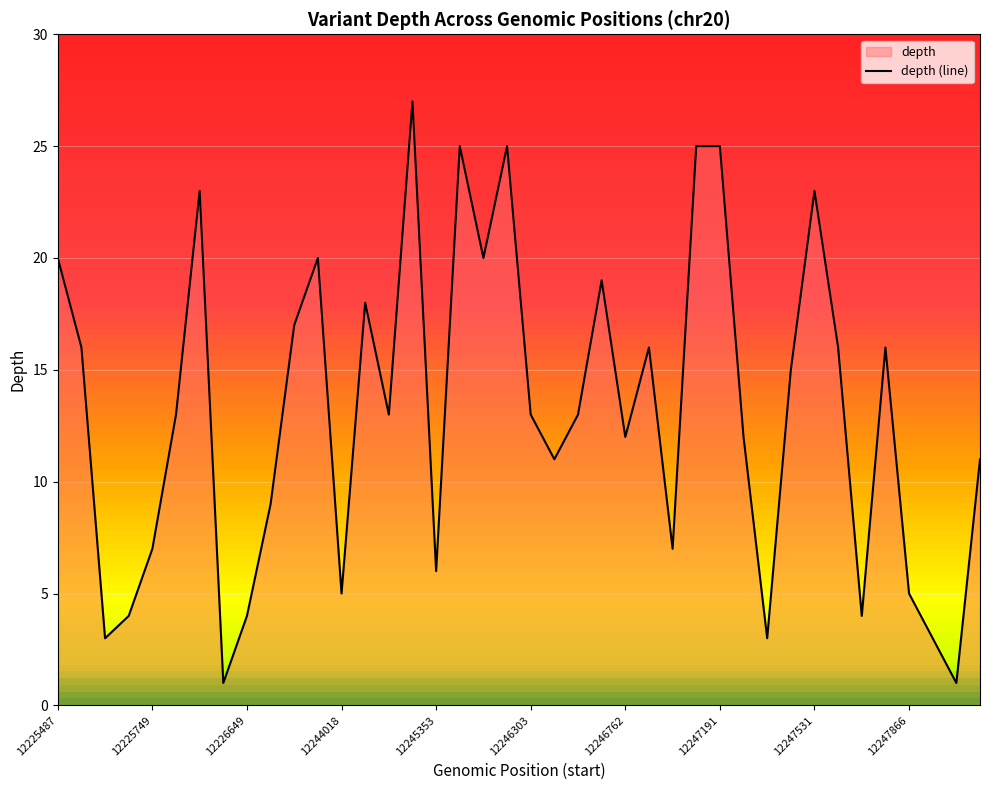

Does the chart display data point markers on the line(s)?

No